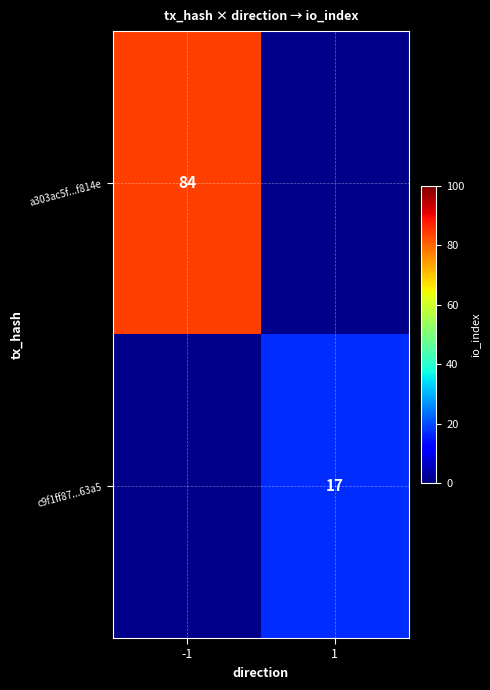

True or false: a303ac5f...f814e has a value of 84 at -1.

True